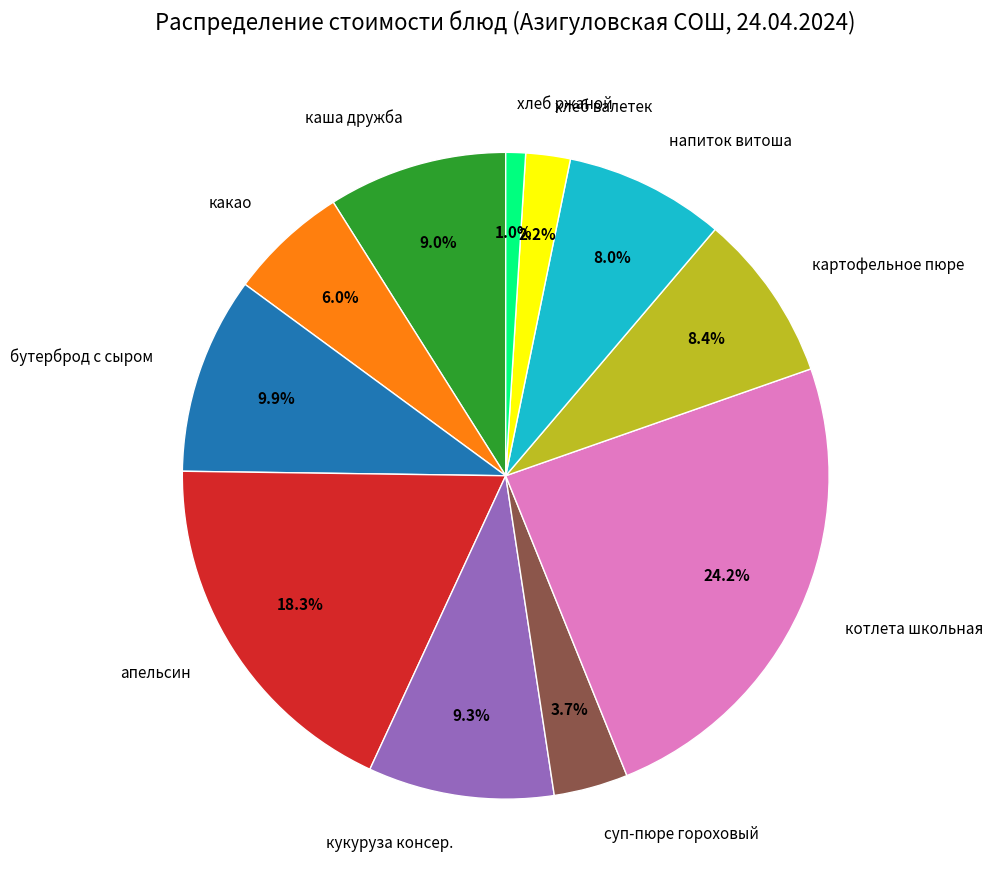

To the nearest percent, what portion does бутерброд с сыром represent?

10%